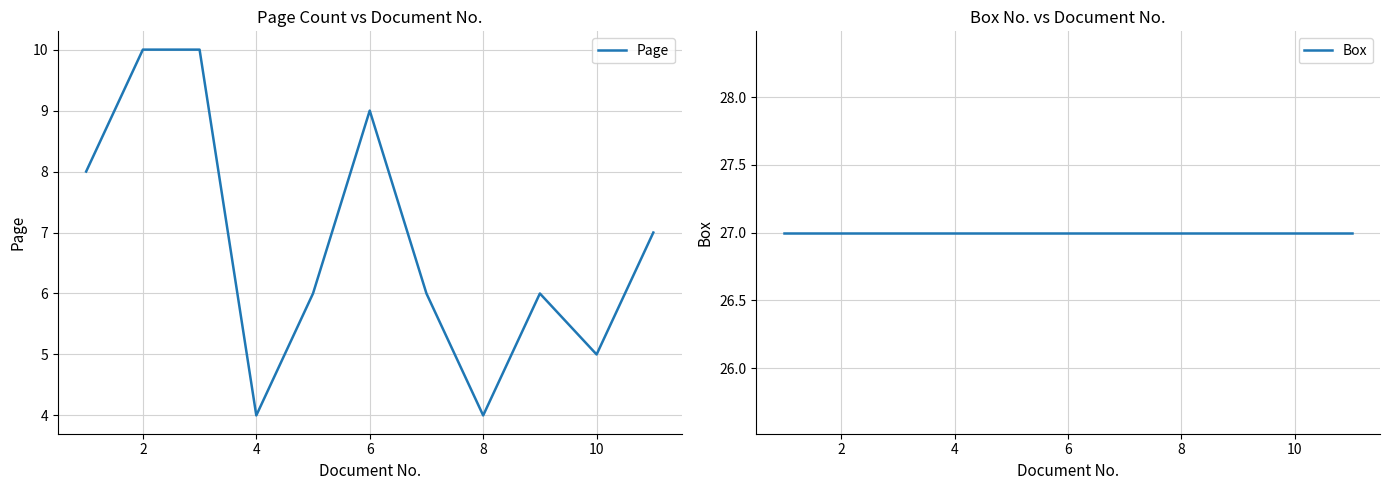

The value of Page at 8 is 7. True or false?

False